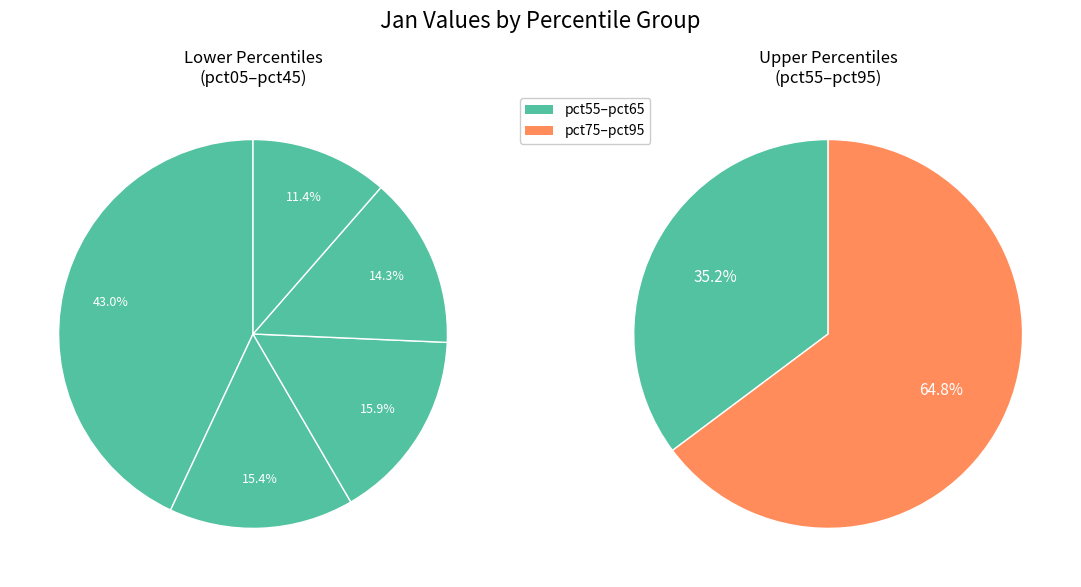

To the nearest percent, what is the combined percentage of pct95 and pct55?

16%